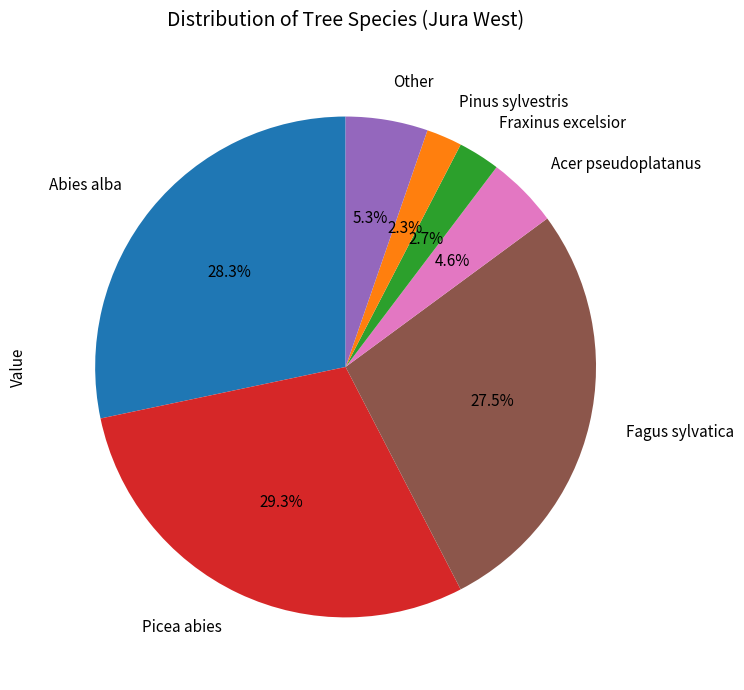

Between Abies alba and Picea abies, which is larger?

Picea abies